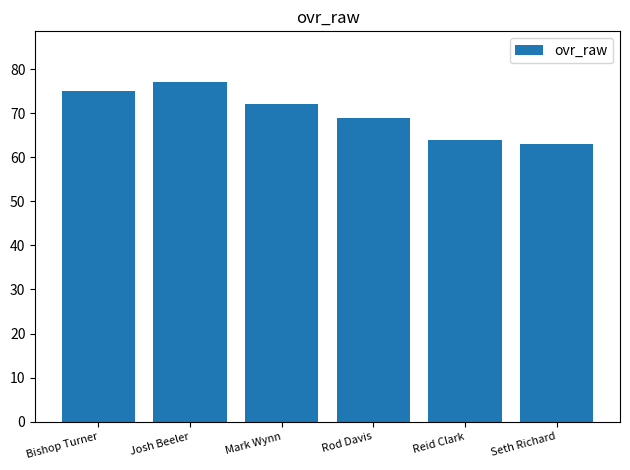

What is the label of the 2nd bar from the right?

Reid Clark